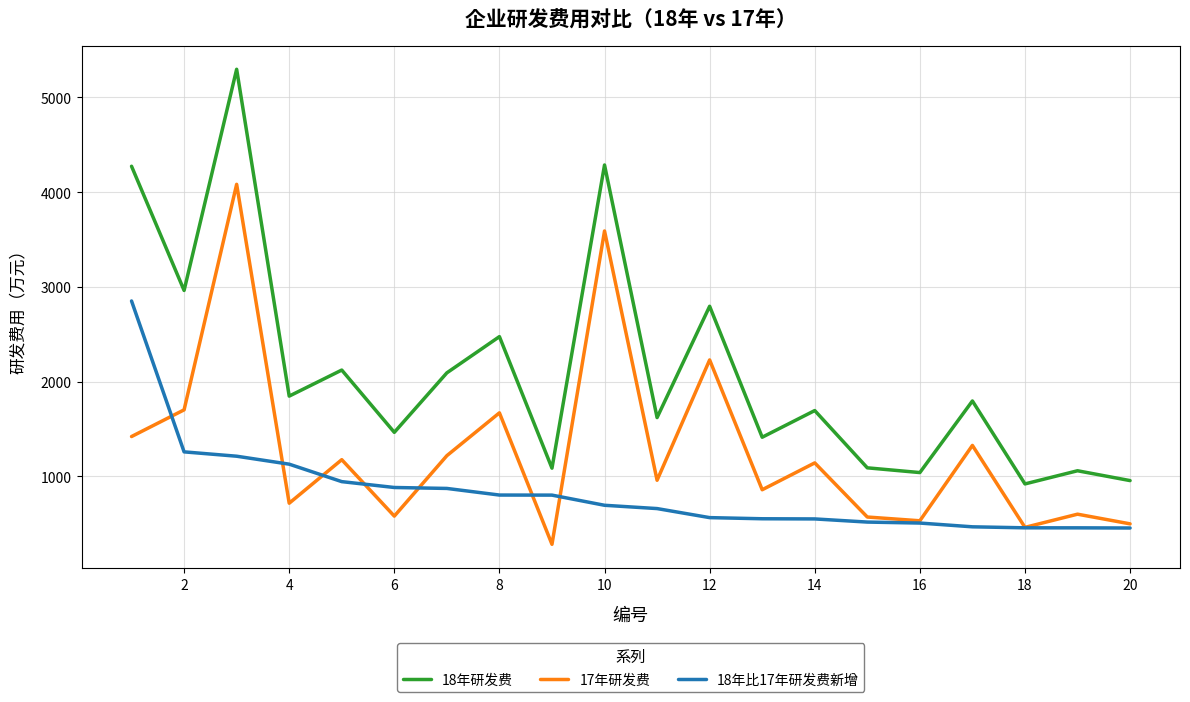

Which series has the largest total across all categories?

18年研发费